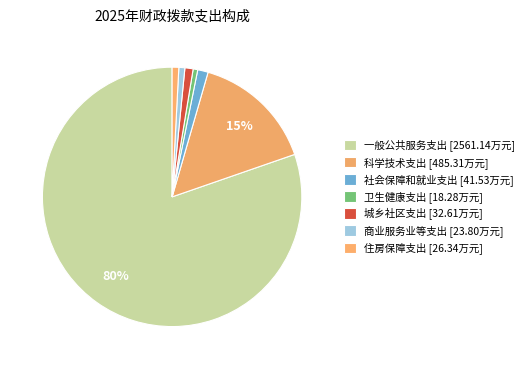

To the nearest percent, what is the difference between the largest and smallest slice percentages?

80%